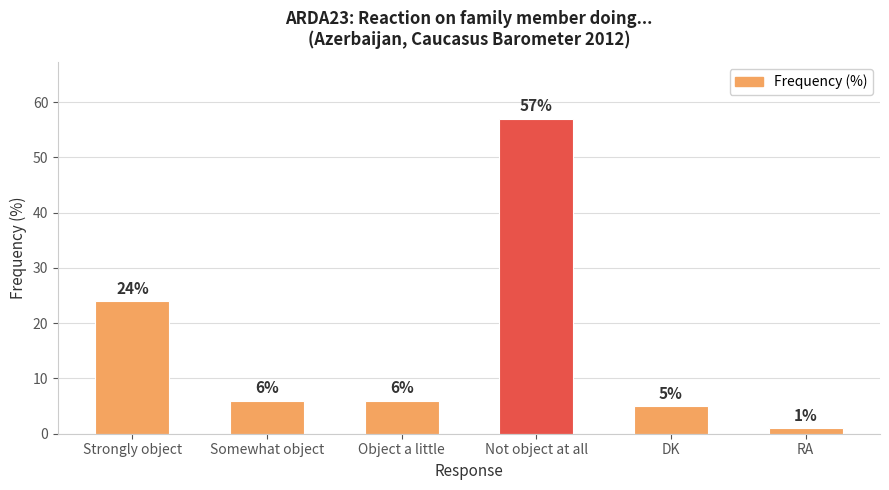

True or false: the data shows 95 at Not object at all.

False